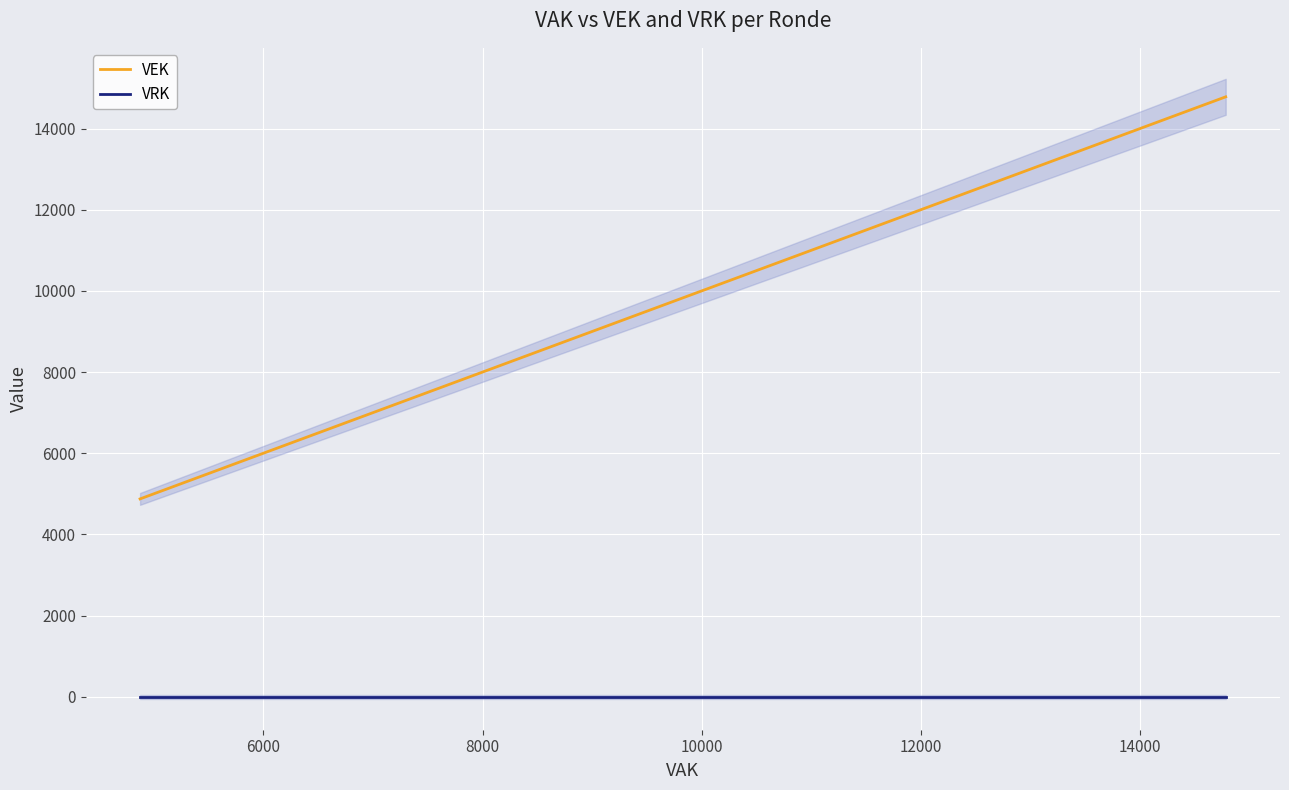

What are all the series names shown in the legend?

VEK, VRK